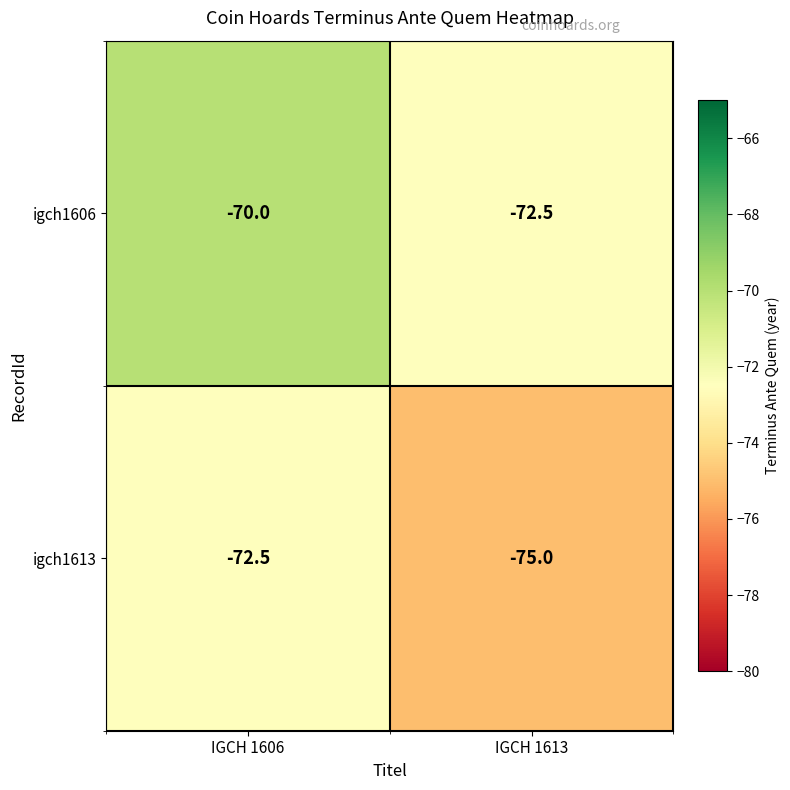

What is the difference between the highest and lowest values at IGCH 1613?

2.5